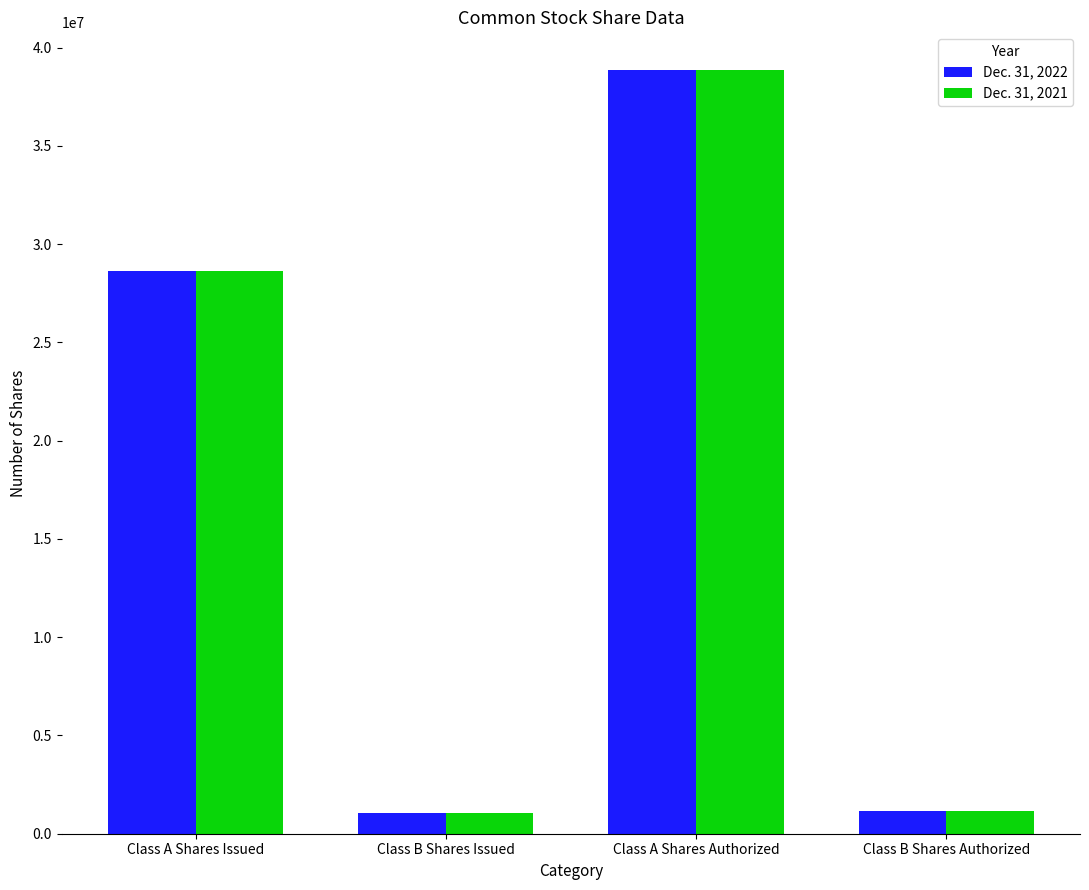

What is the maximum value for Dec. 31, 2021?

38838884